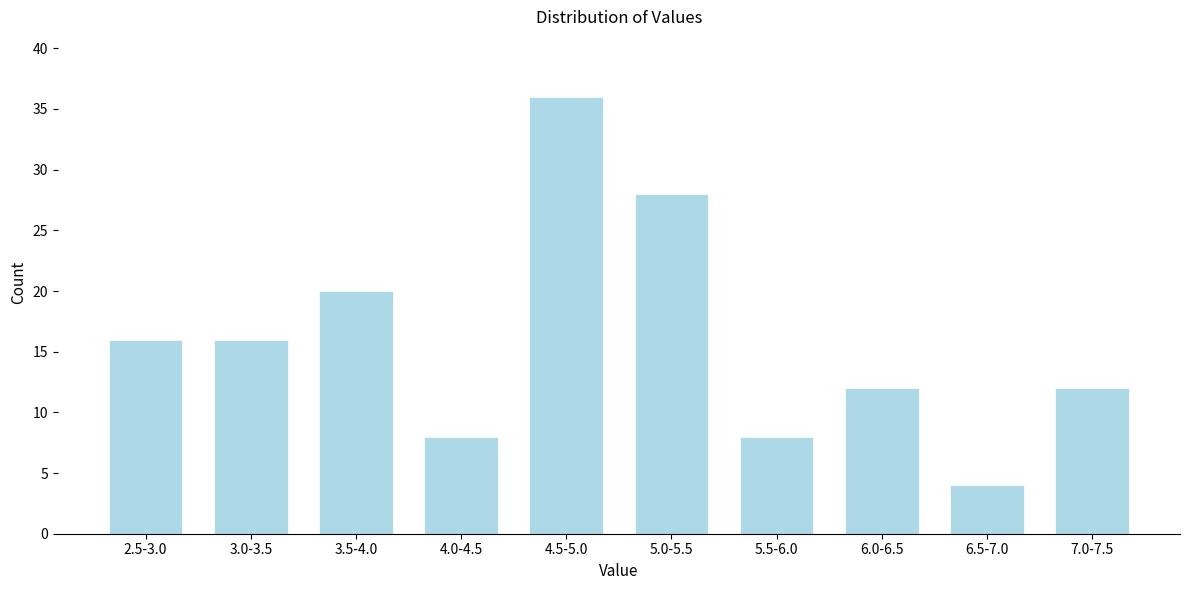

Reading left to right, transcribe all the data shown in this chart.

2.5-3.0=16	3.0-3.5=16	3.5-4.0=20	4.0-4.5=8	4.5-5.0=36	5.0-5.5=28	5.5-6.0=8	6.0-6.5=12	6.5-7.0=4	7.0-7.5=12